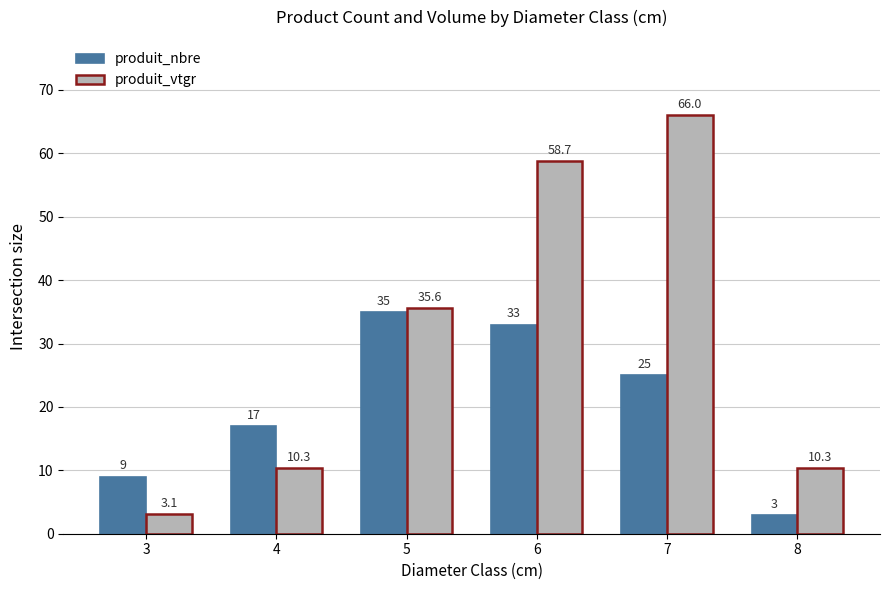

How many values in the produit_nbre series are below 25?

3